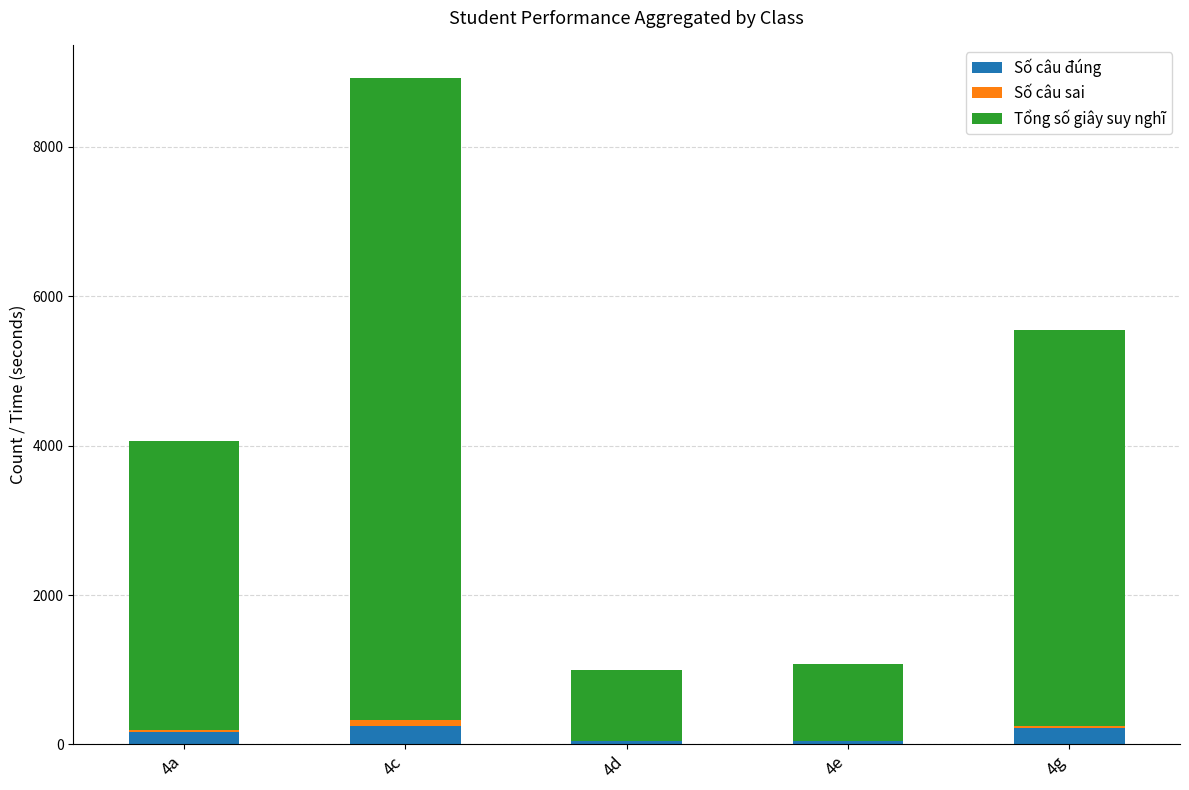

At which category is the sum across all series the highest?

4c